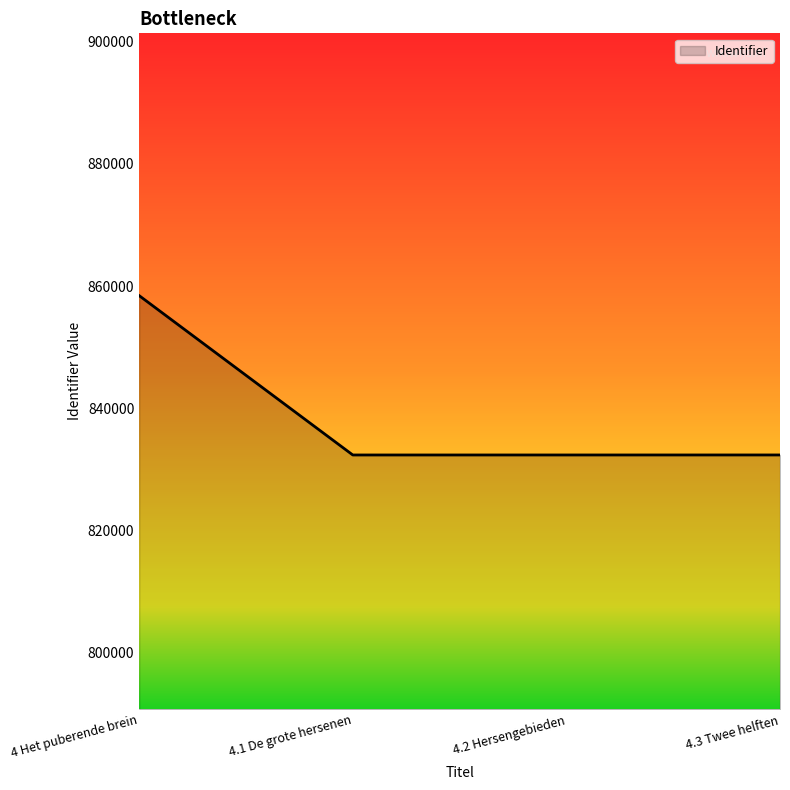

How many interior local valleys (lower than both neighbors) does the data have?

1